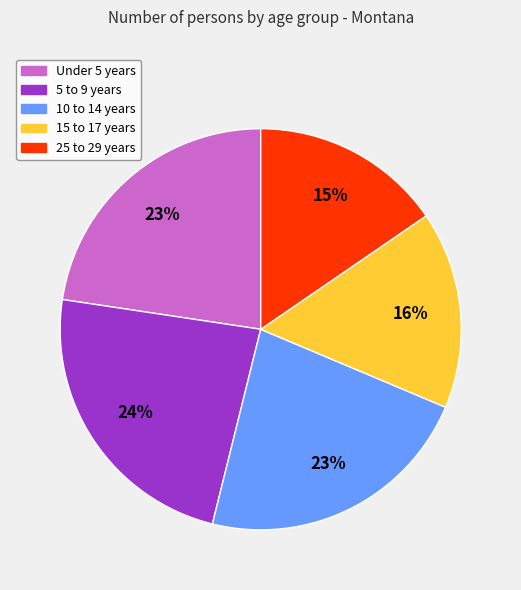

To the nearest percent, what is the average slice percentage?

20%